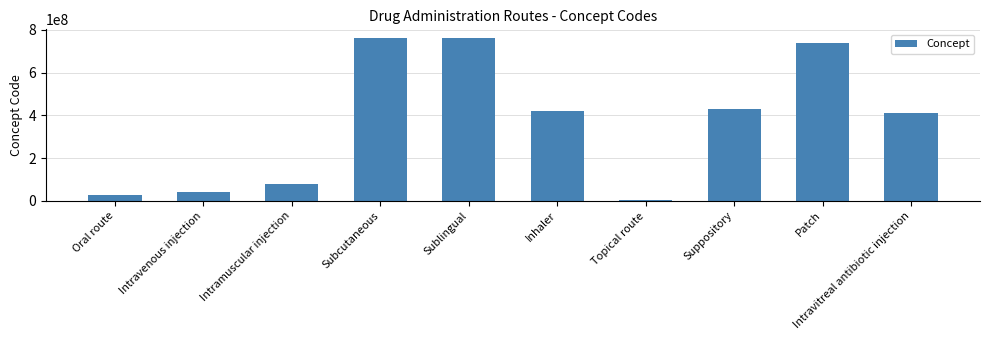

Where does the data first go above 420317006?

Subcutaneous